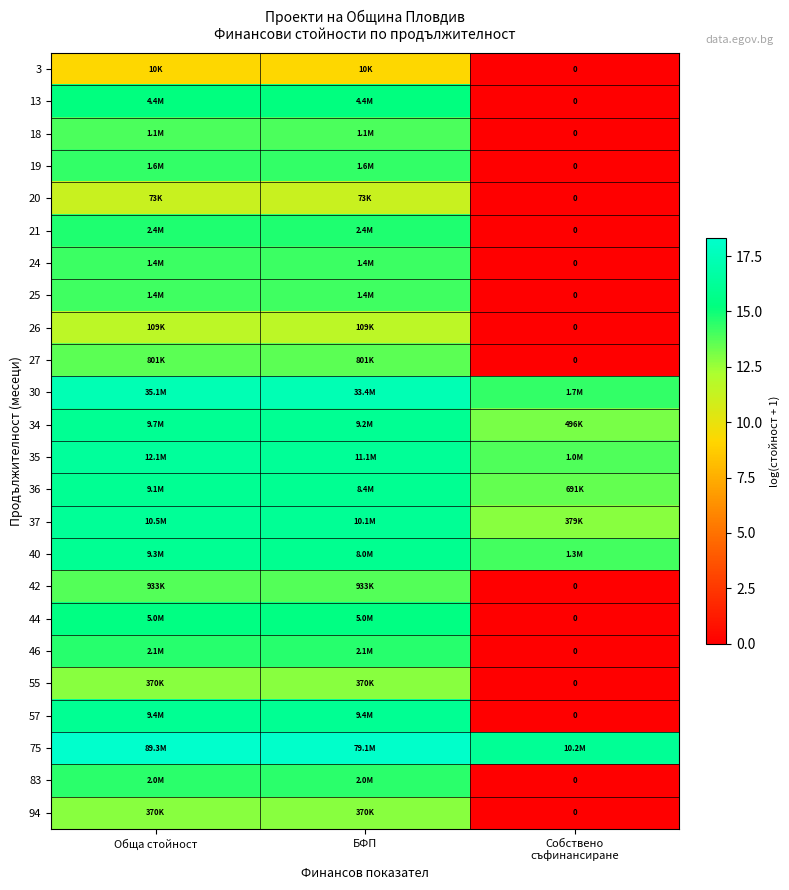

At which category is the sum across all series the highest?

Обща стойност